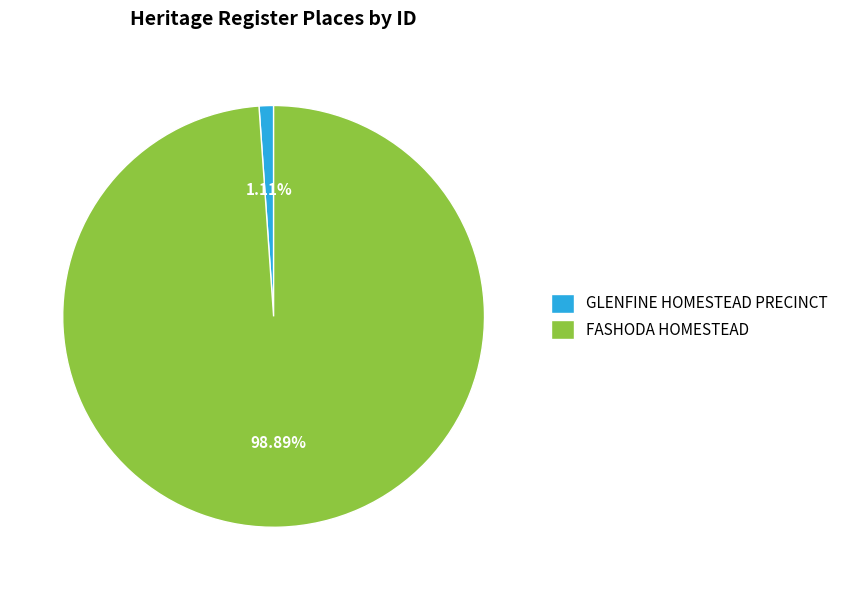

Count the number of slices in the pie.

2